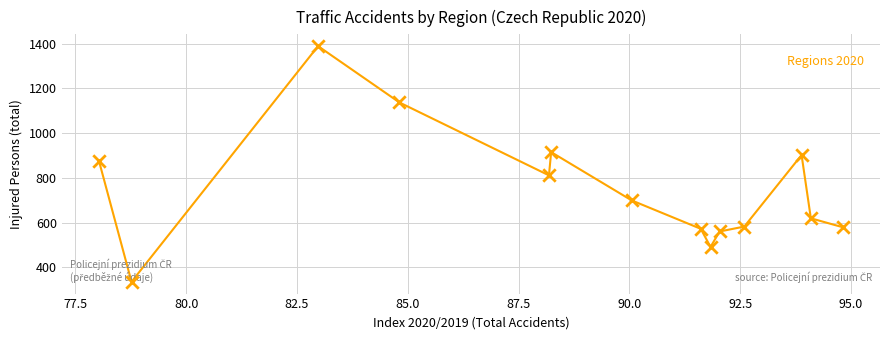

What is the maximum value shown in the chart?

1389